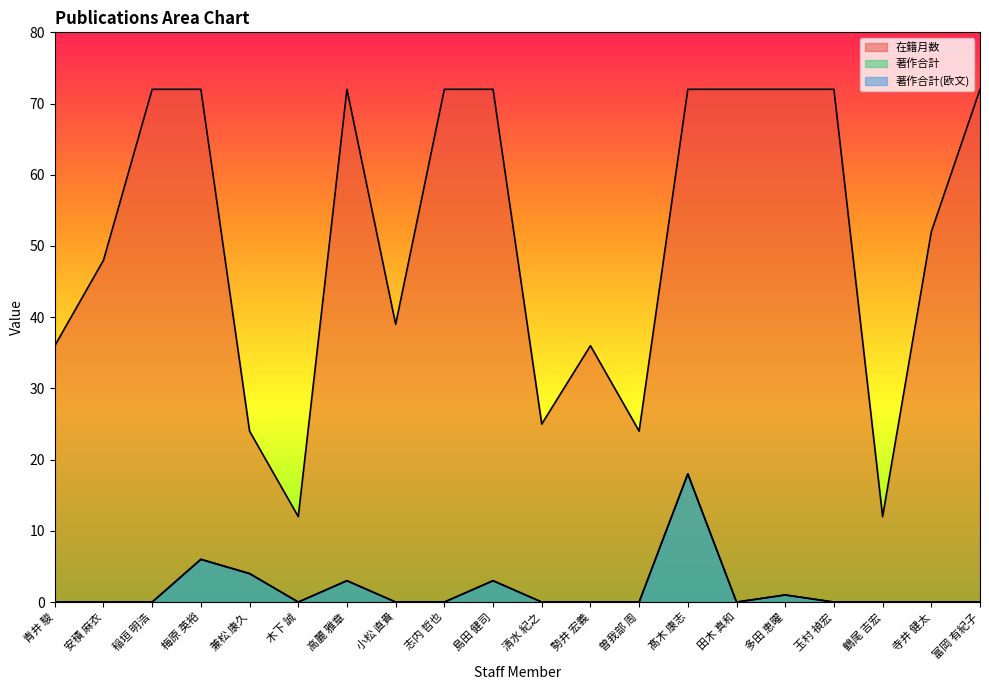

What is the difference between the 著作合計 values at 曽我部 周 and 髙木 康志?

18